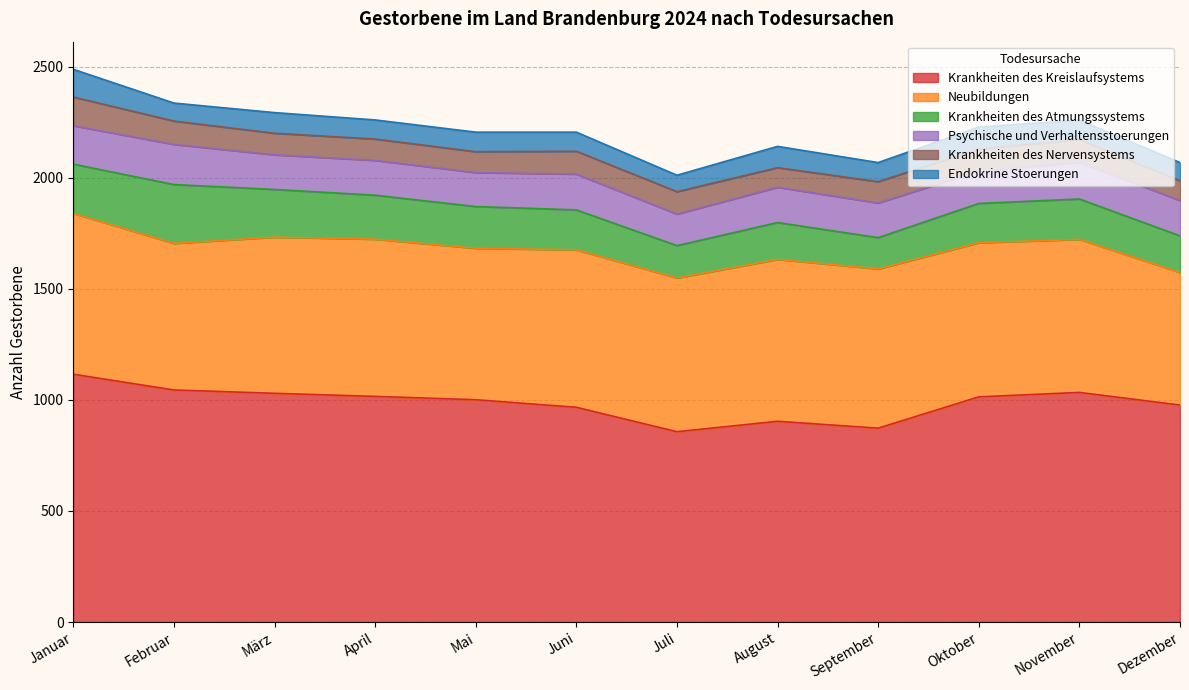

At which category does Krankheiten des Nervensystems reach its first local valley?

Mai